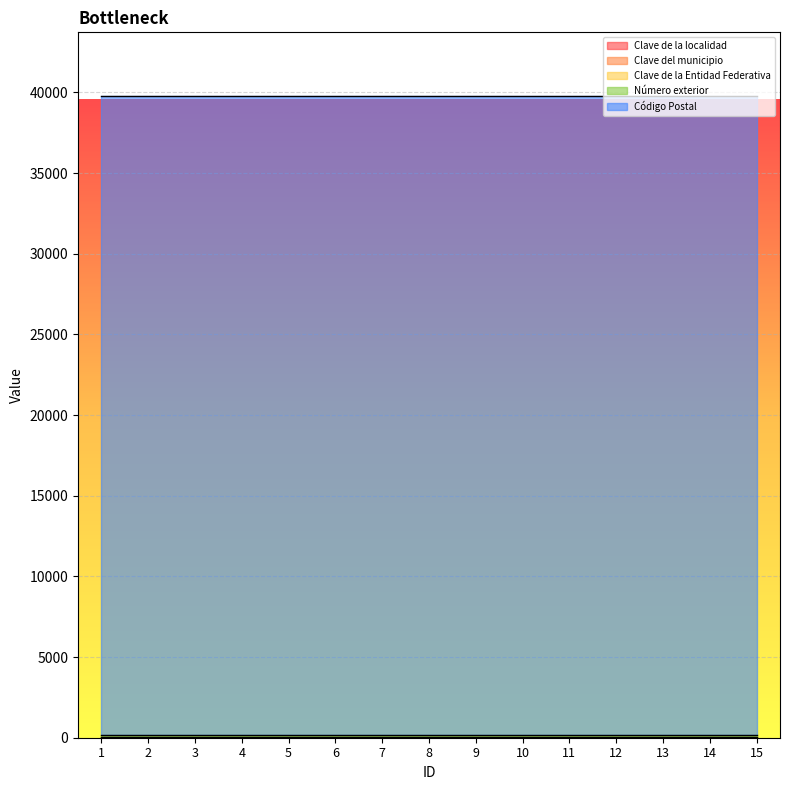

Which series has the widest spread of values?

Clave de la localidad